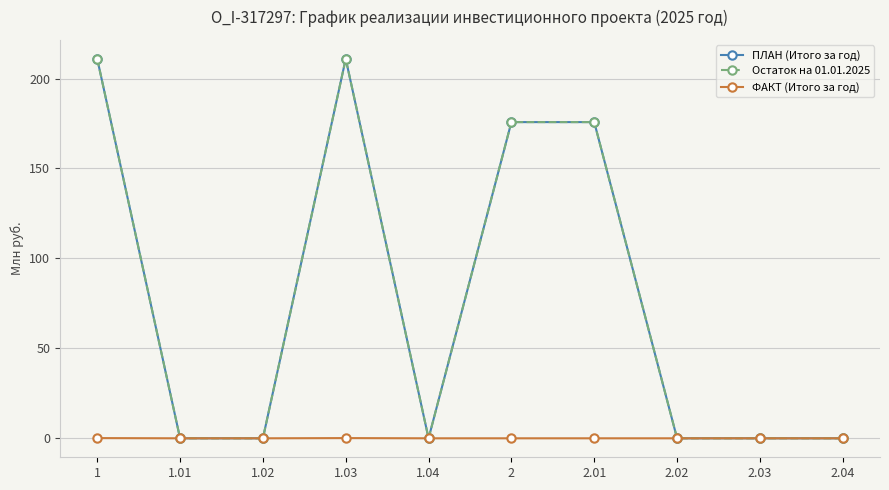

Does the chart have visible grid lines?

Yes